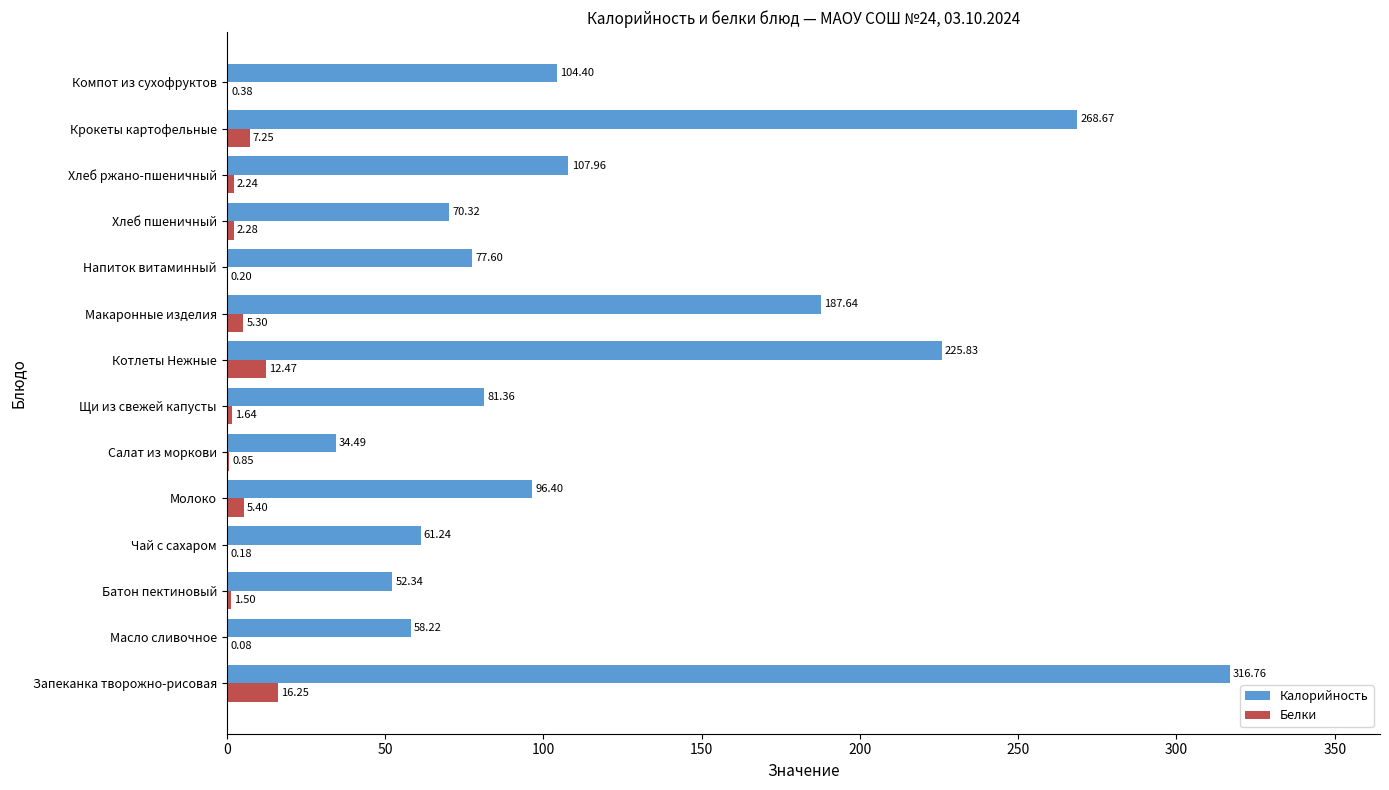

Between Салат из моркови and Котлеты Нежные, which series saw the biggest shift?

Калорийность